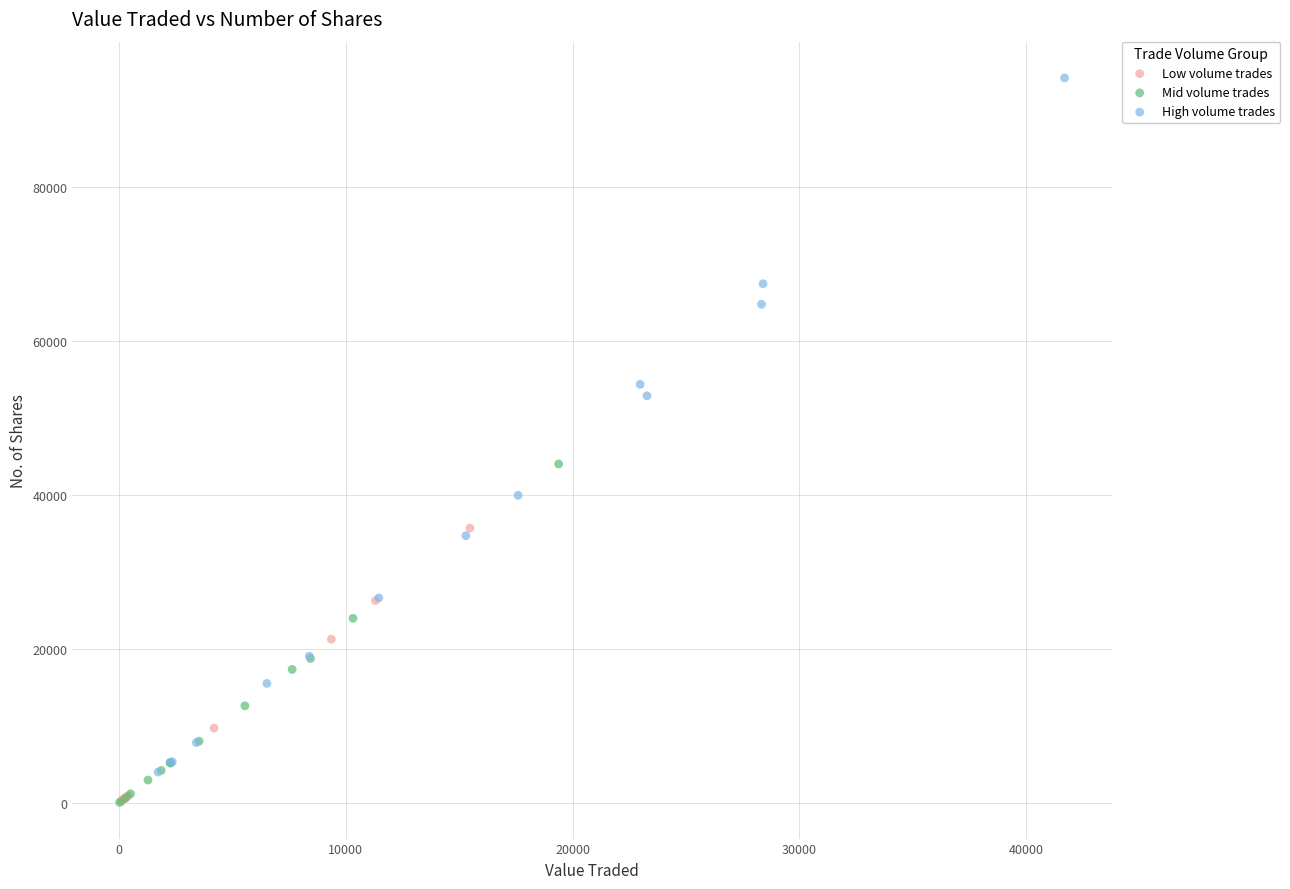

Which series contains the highest Y value?

High volume trades